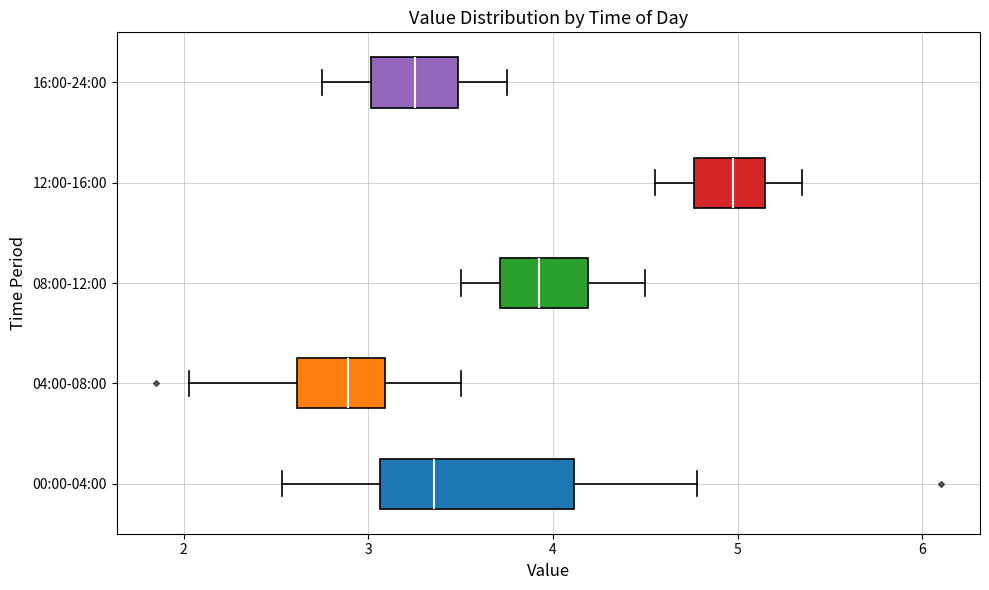

Where is the right edge of the box for 04:00-08:00 on the x-axis? The values are not printed on the chart, so give them approximately, as read against the axis.

3.1